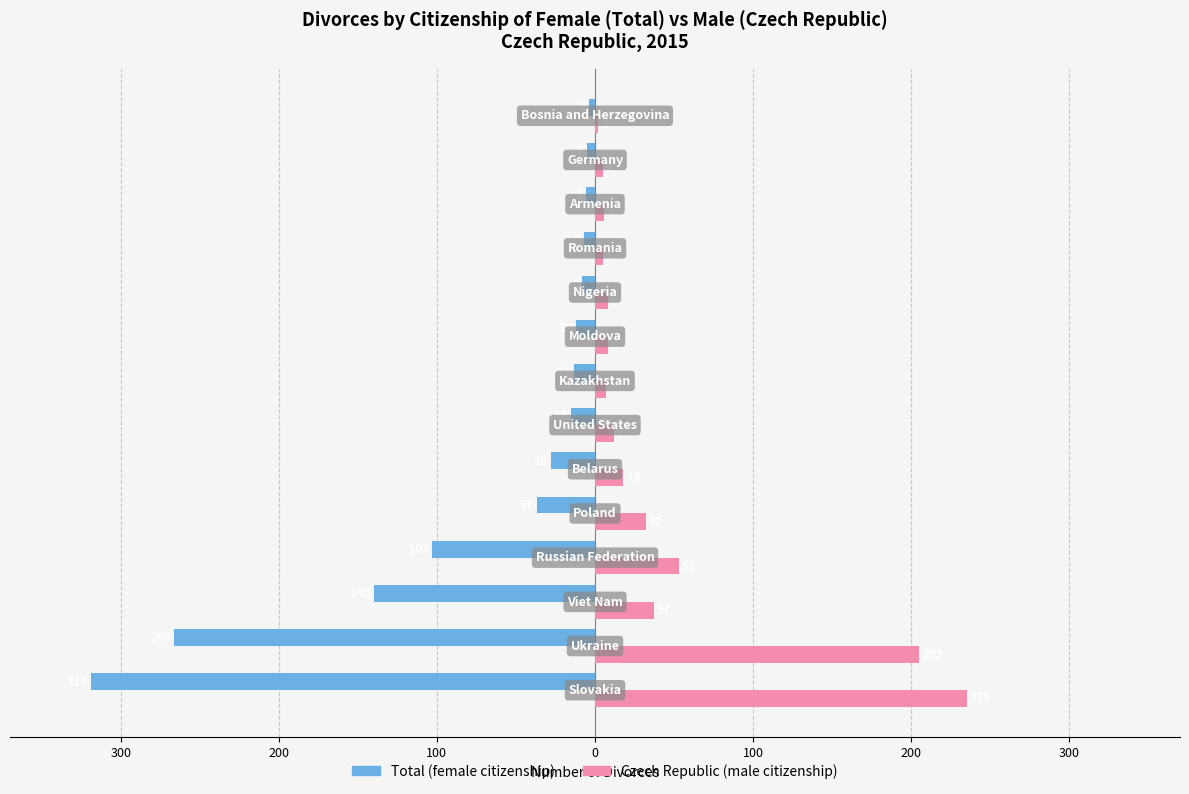

What are all the series names shown in the legend?

Total (female citizenship), Czech Republic (male citizenship)